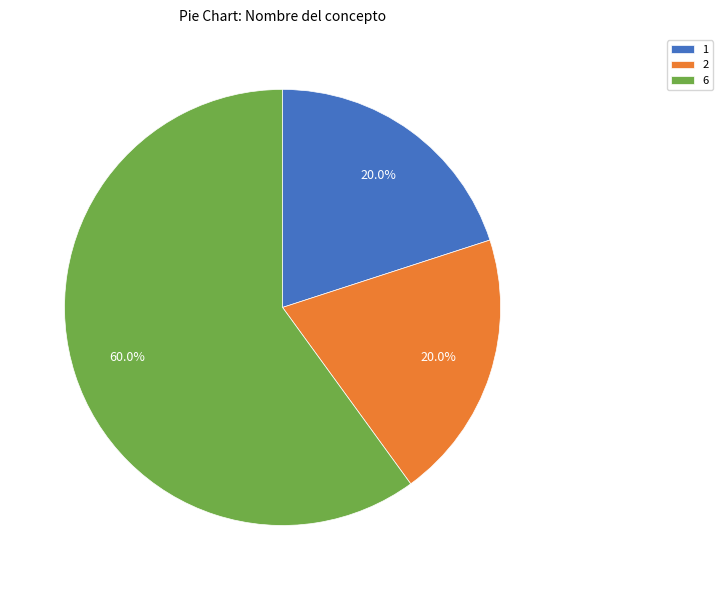

Which slice is the largest?

6